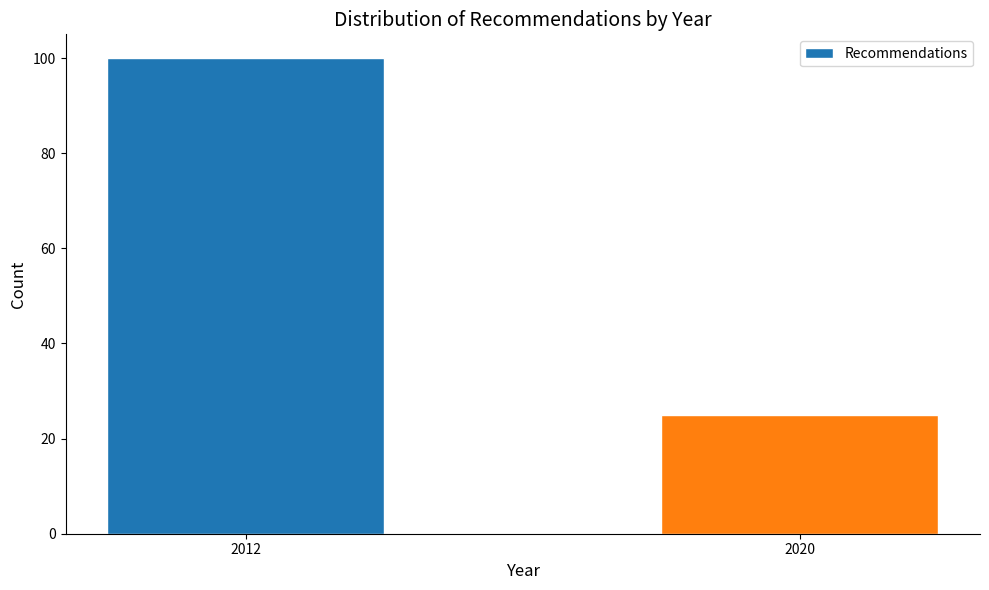

Reading left to right, transcribe all the data shown in this chart.

100	25